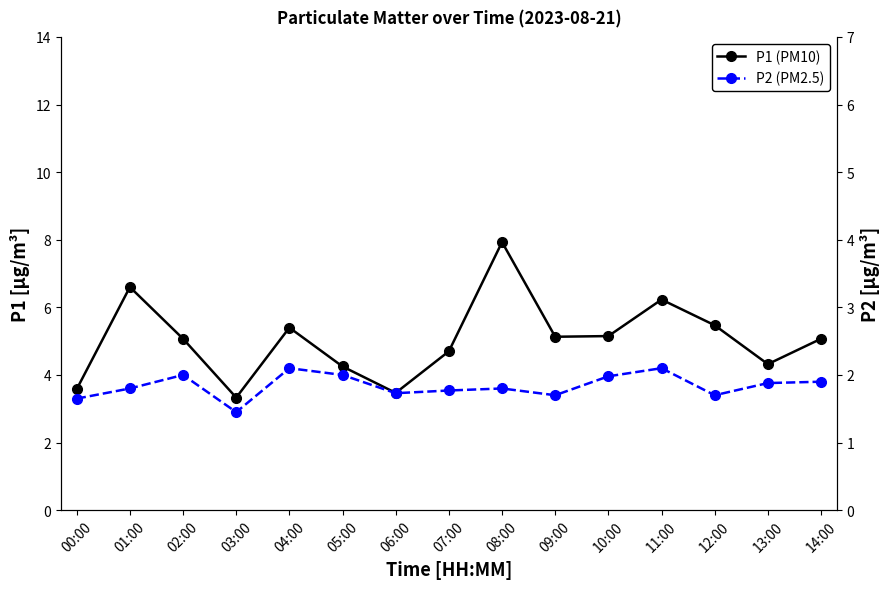

The value of P2 (PM2.5) at 06:00 is 0.6. True or false?

False